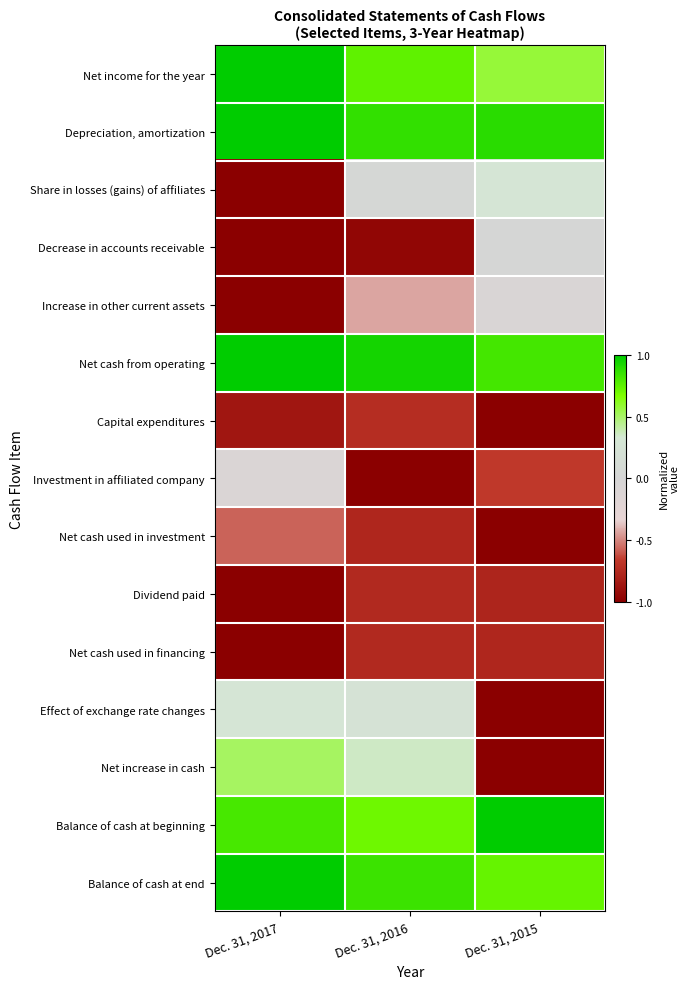

What is the smallest value displayed?

-1.0